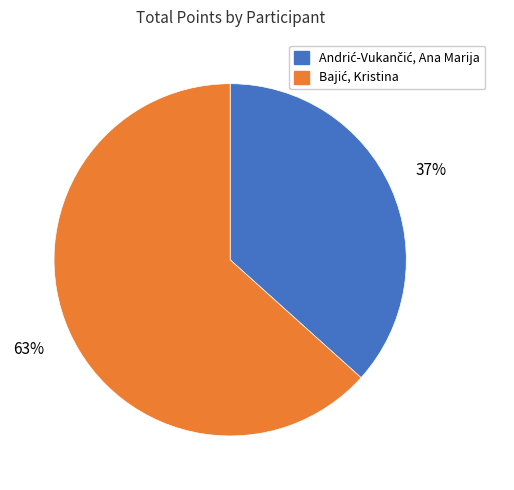

To the nearest percent, what is the average slice percentage?

50%